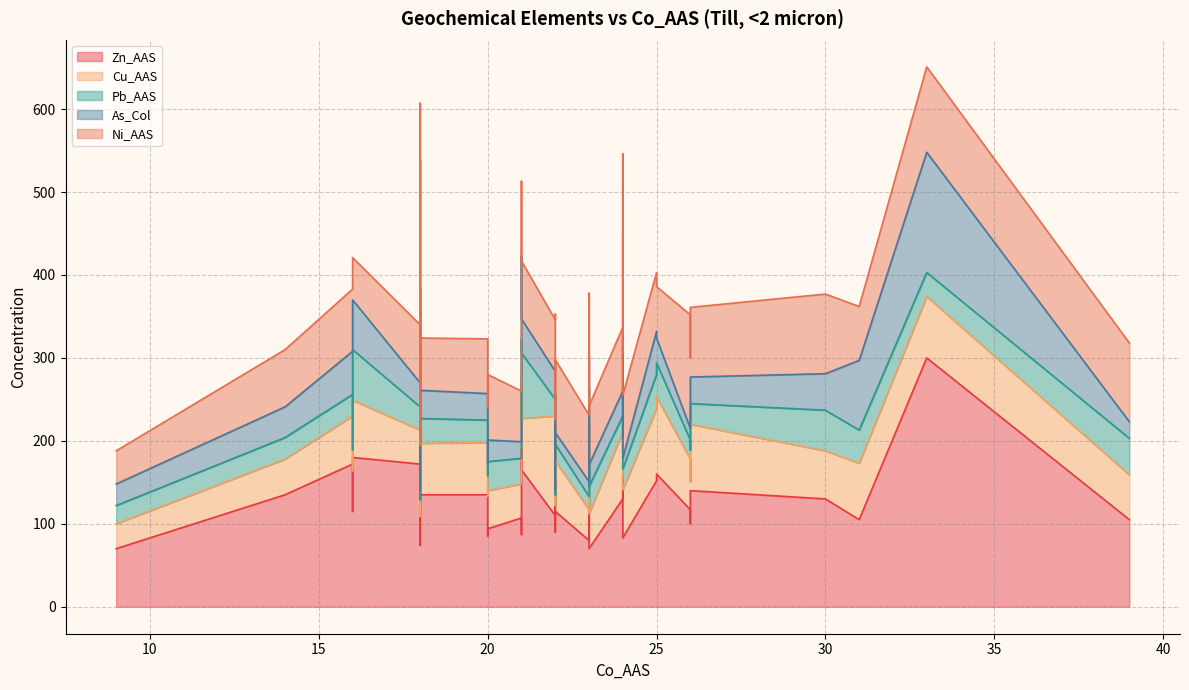

How many lines are shown in the chart?

5